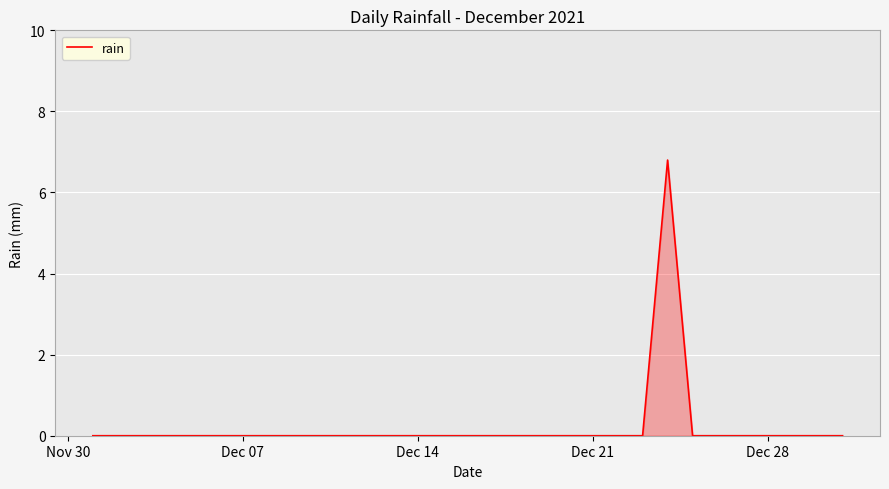

What is the maximum value shown in the chart?

6.8